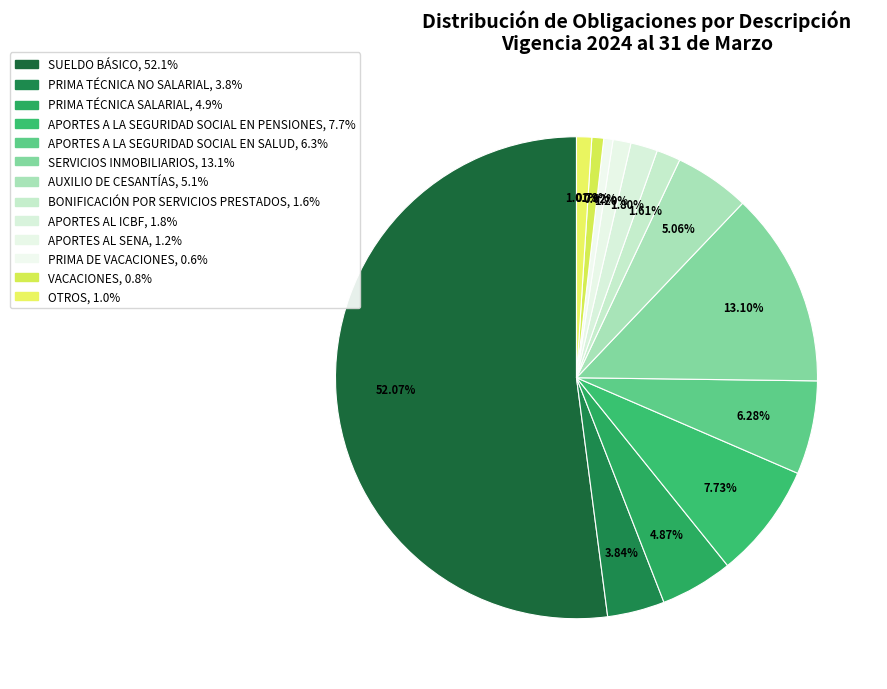

To the nearest percent, what is the average slice percentage?

8%